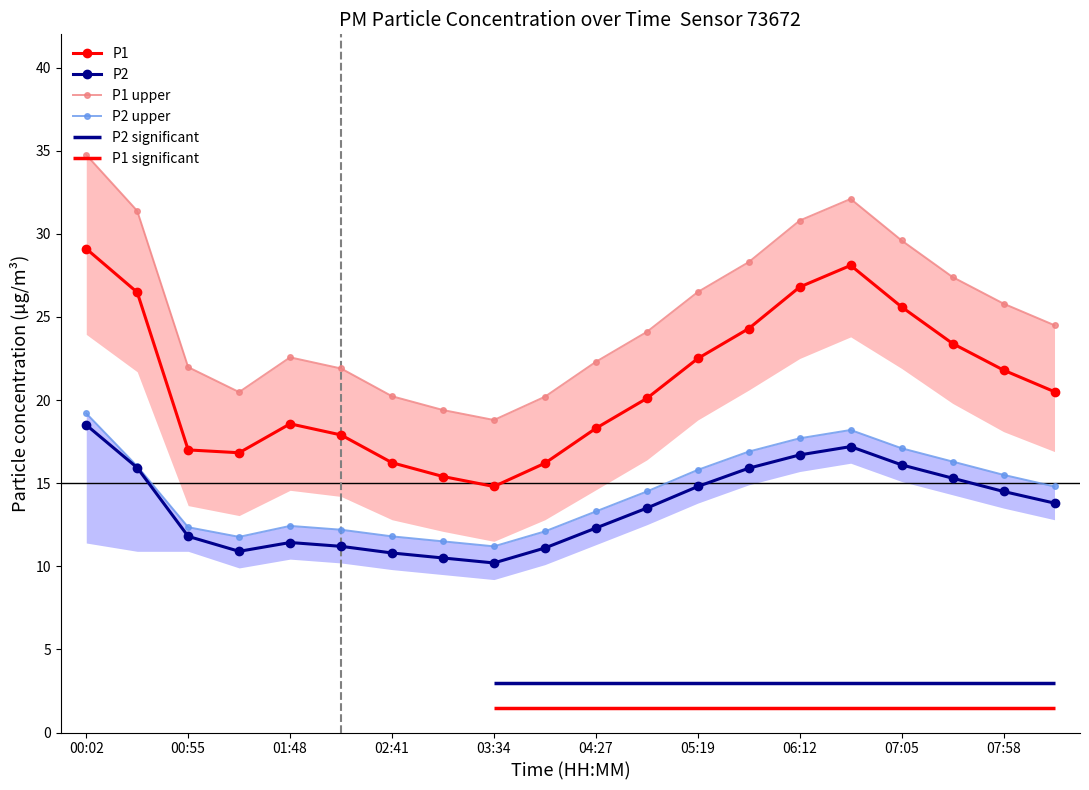

At which category does P2 reach its first local peak?

01:48